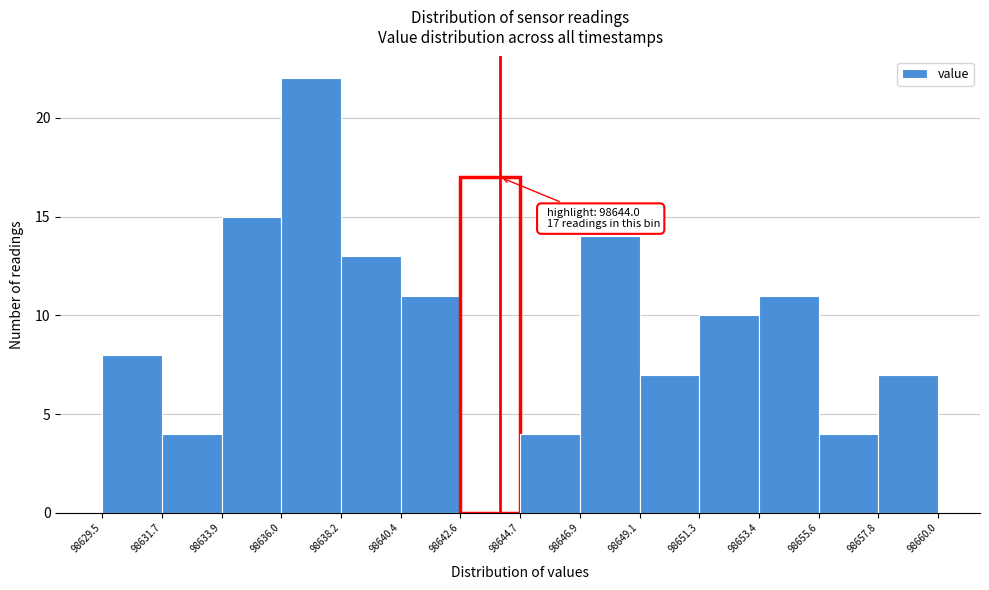

Which range on the x-axis has the tallest bar?

98636.0 to 98638.2